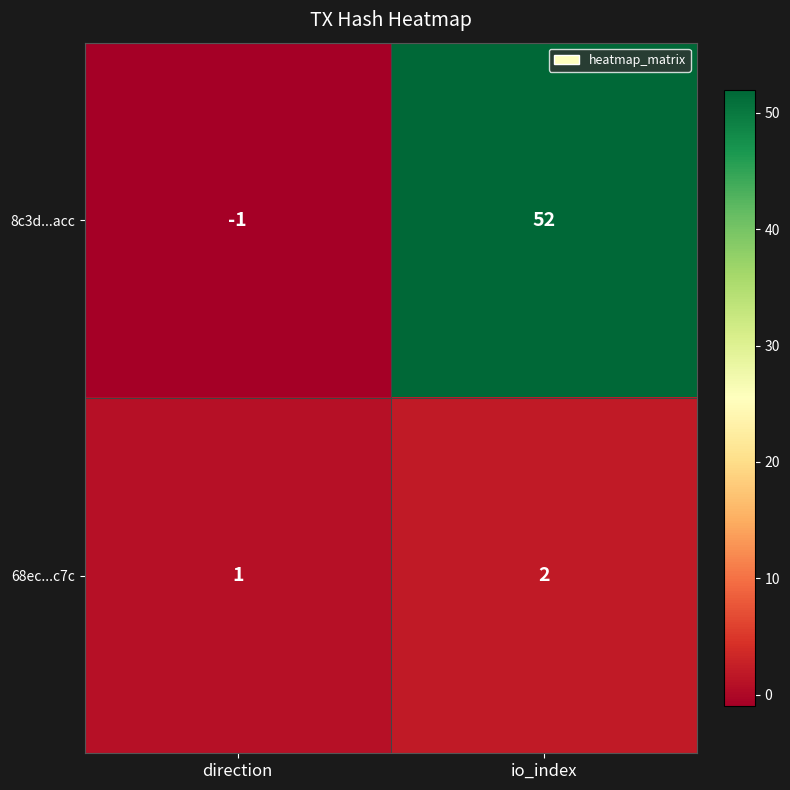

What is the average value of the 8c3d...acc series?

26